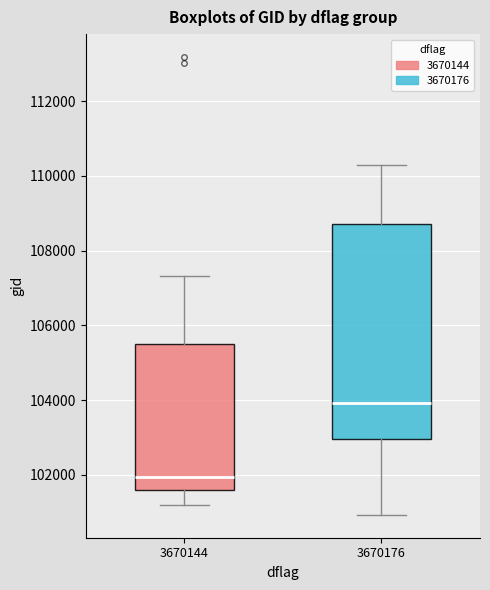

Comparing the boxes themselves (not the whiskers), which one is the tallest?

3670176